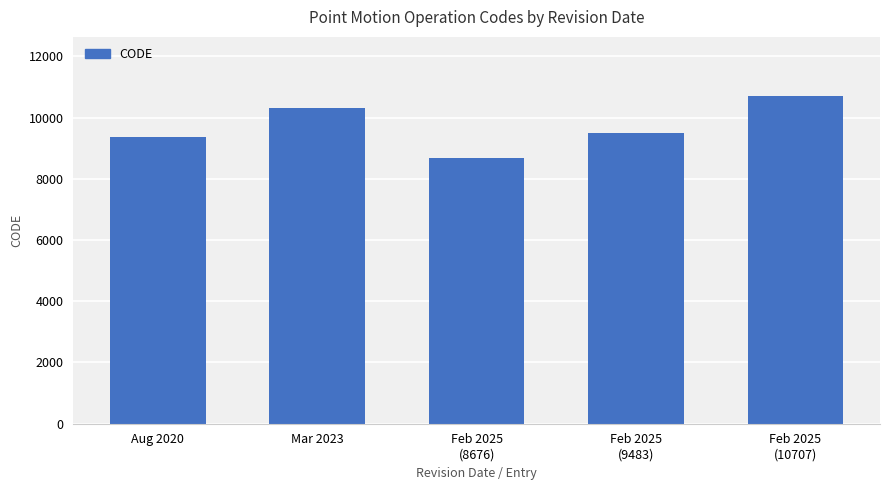

How many distinct data groups are displayed?

1